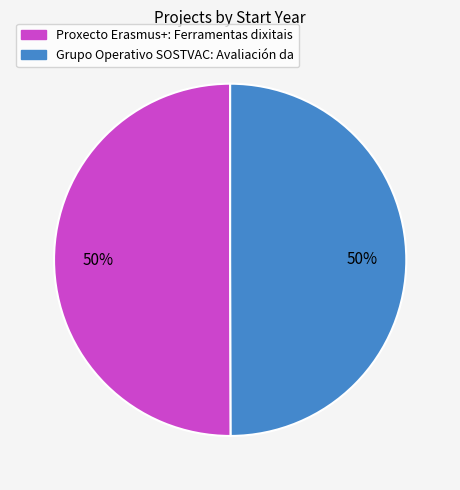

Is it true that Proxecto Erasmus+: Ferramentas dixitais is 50% of the pie?

True